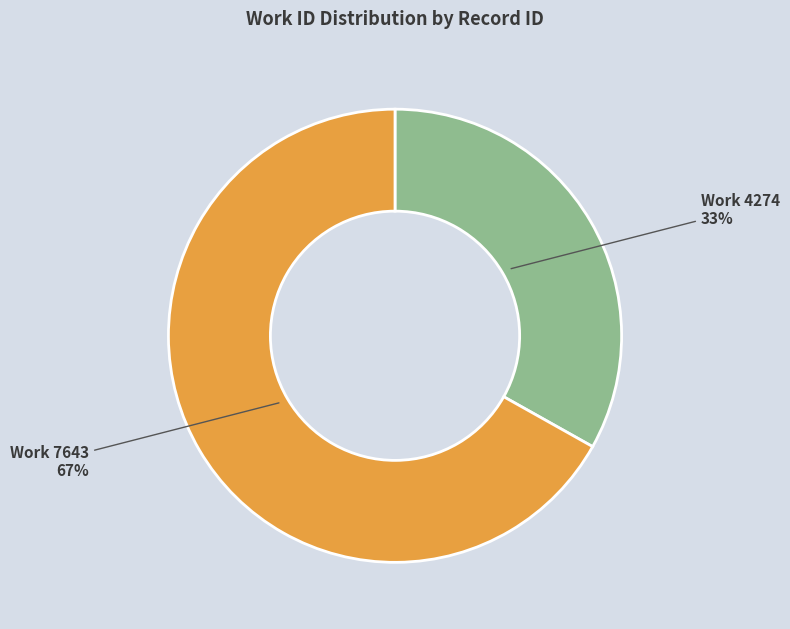

To the nearest percent, what is the difference between the largest and smallest slice percentages?

34%